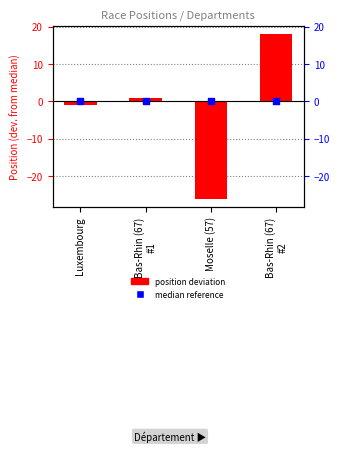

Which series has the largest total across all categories?

Median reference